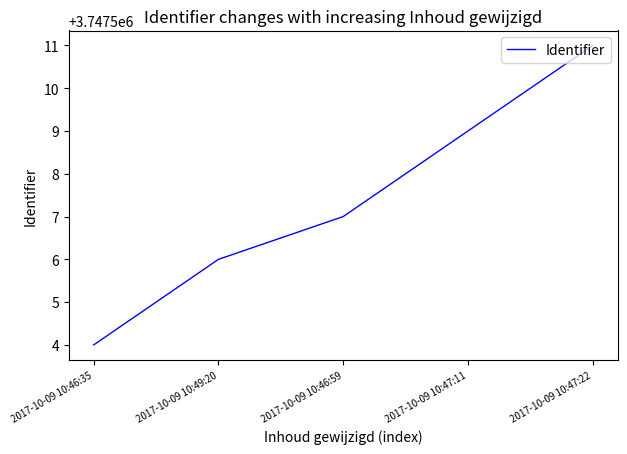

True or false: the data shows 3747507 at 2017-10-09 10:46:59.

True